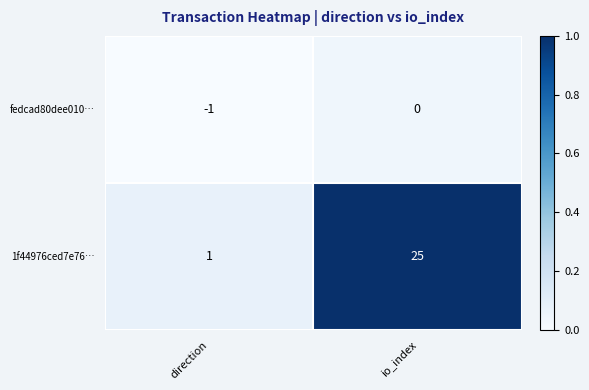

What is the greatest value displayed?

25